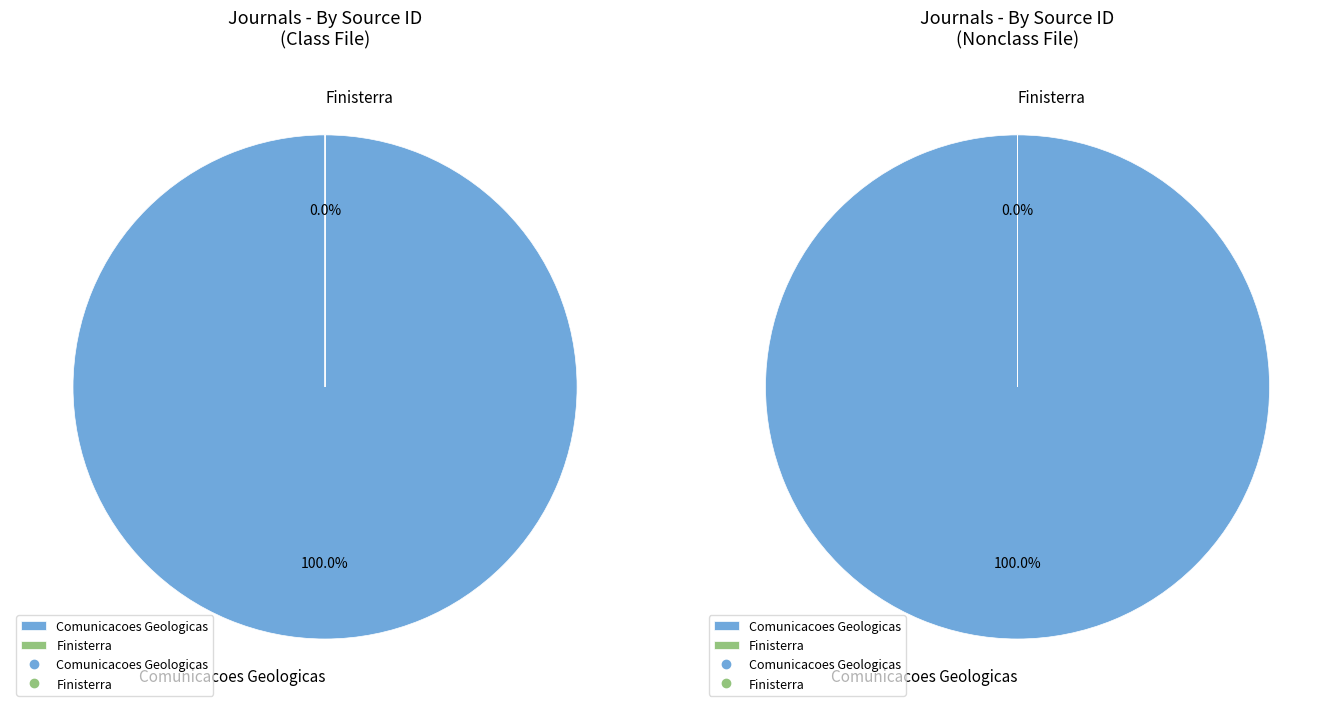

Which slice is the smallest?

Finisterra